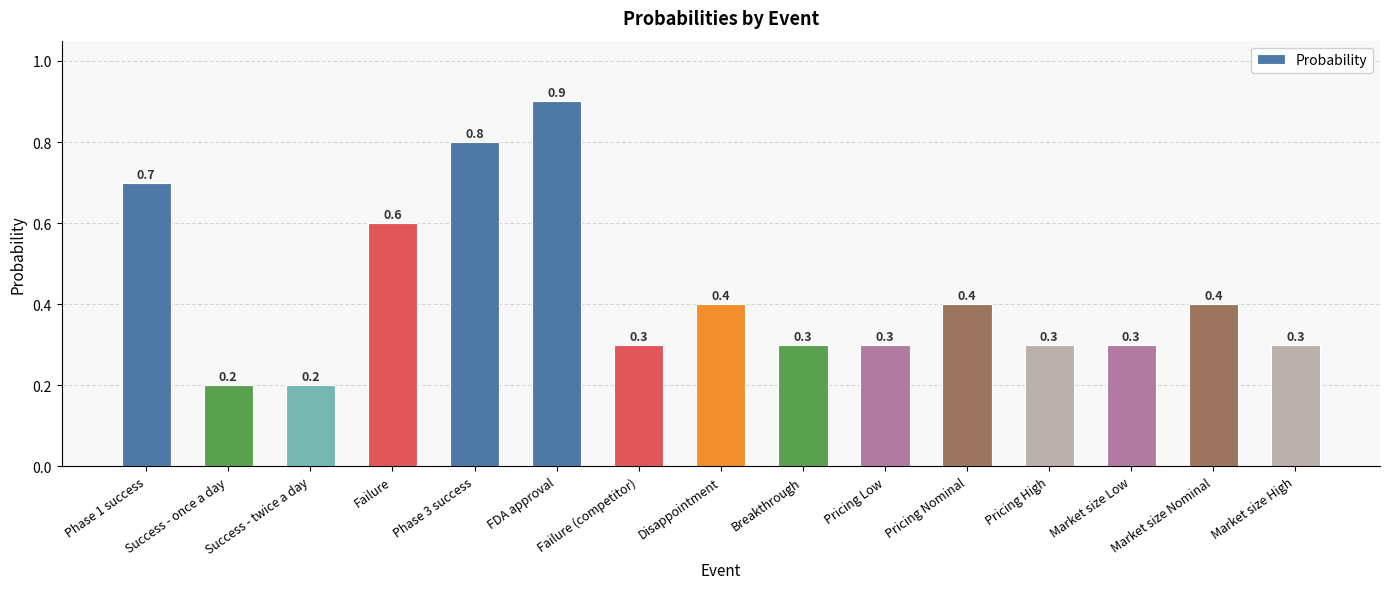

What is the value of the 4th bar from the left?

0.6